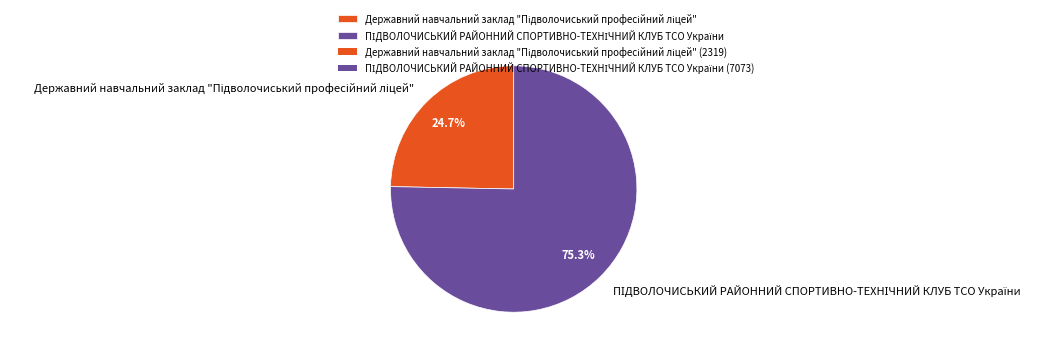

How many segments does this pie chart have?

2